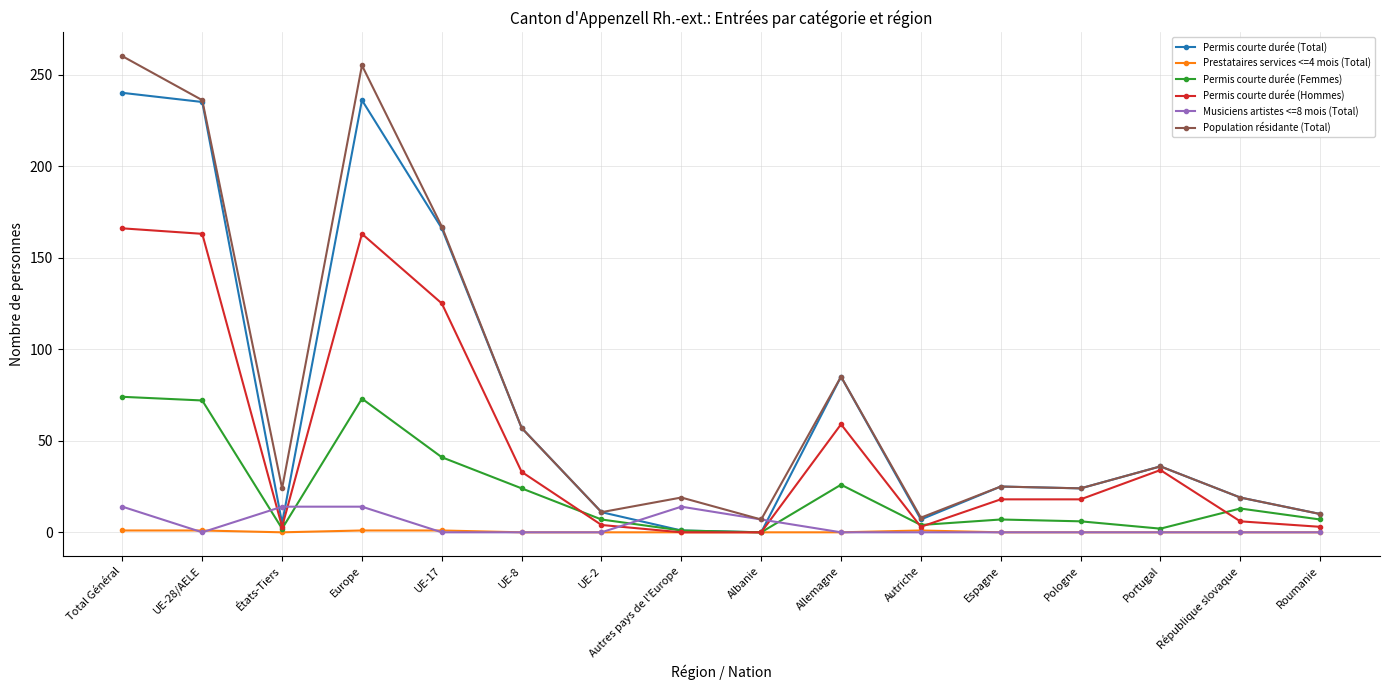

True or false: Population résidante (Total) and Prestataires services <=4 mois (Total) intersect in this chart.

False